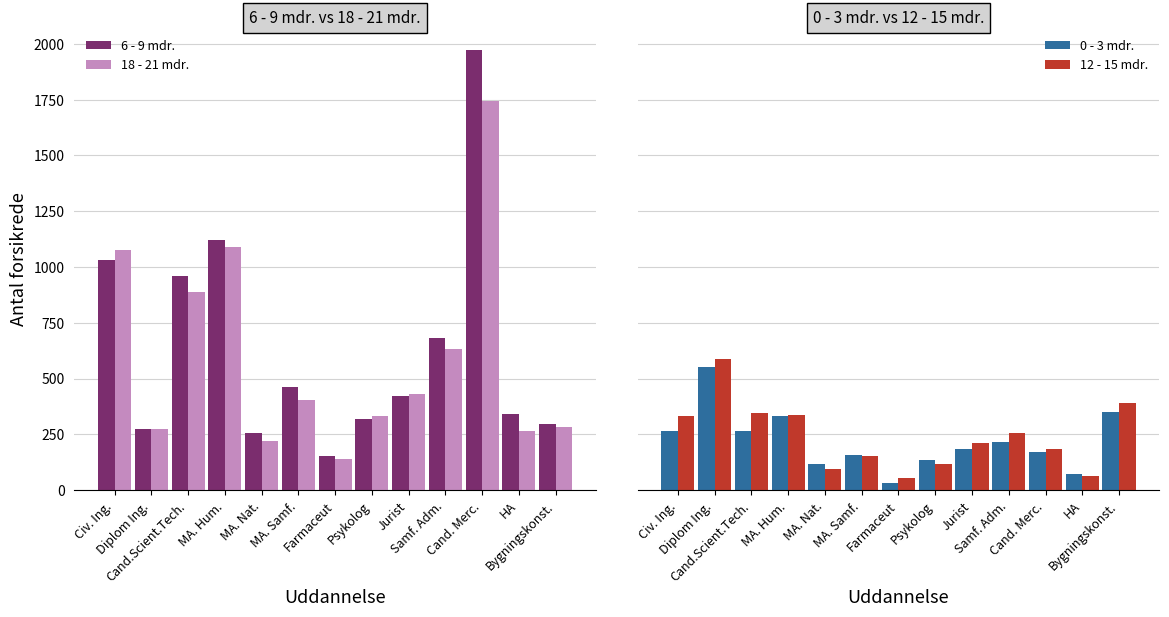

At which label does 12 - 15 mdr. first exceed 211?

Civ. Ing.